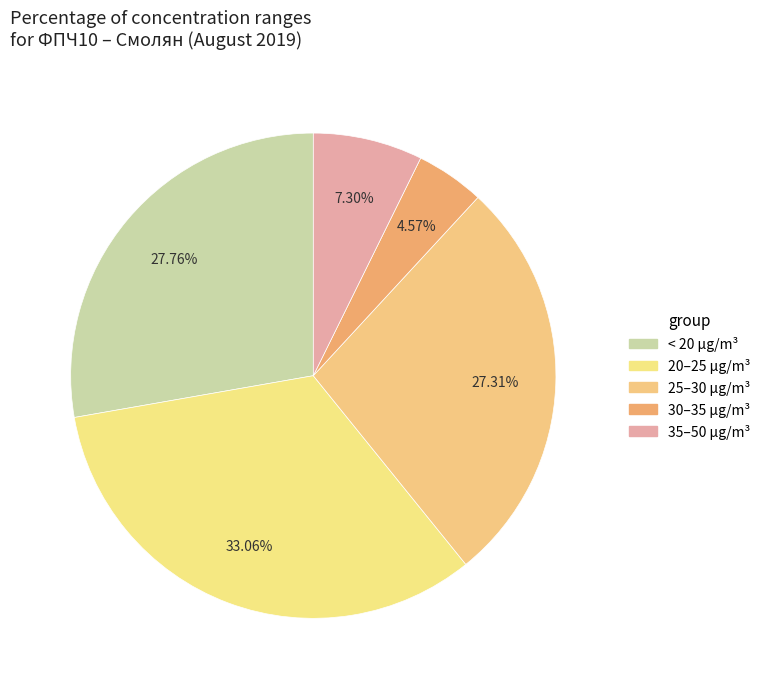

Count the number of slices in the pie.

5